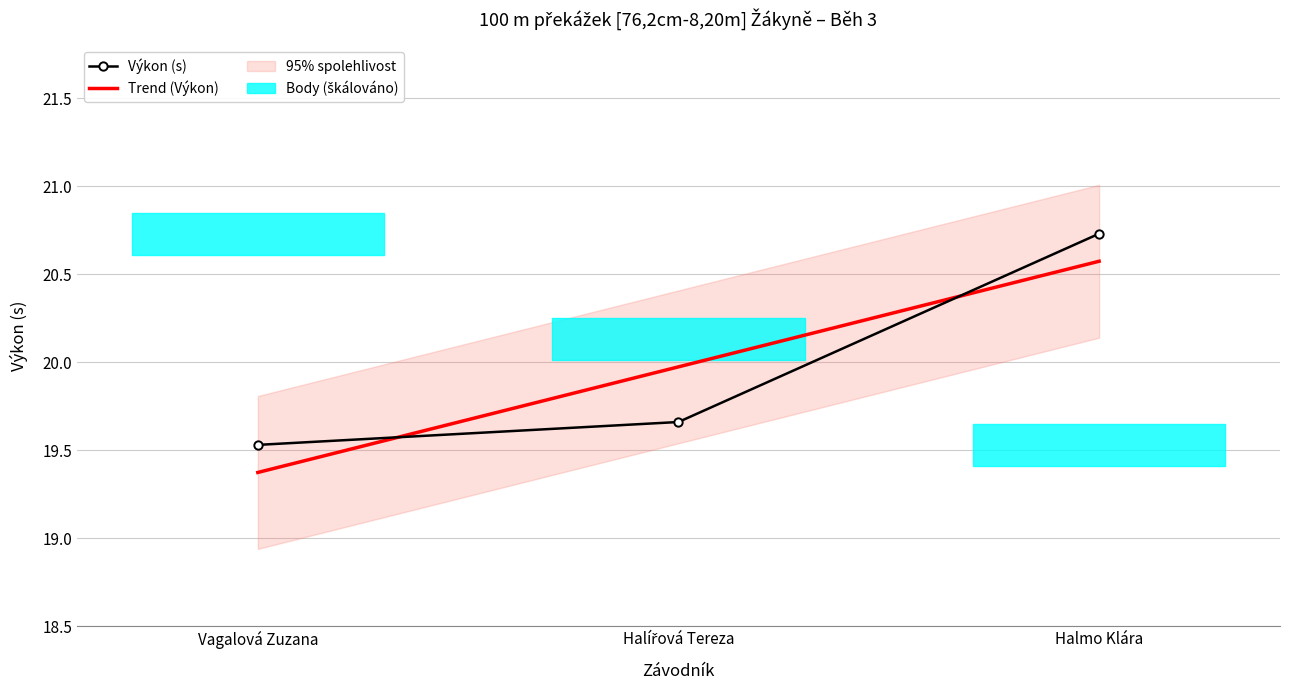

Is it true that Body equals 5.0 at Halířová Tereza?

True